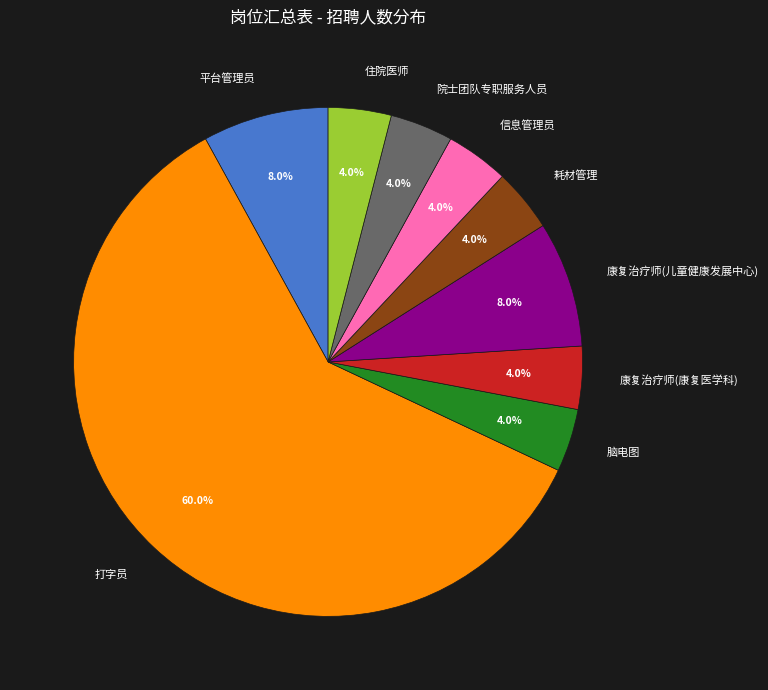

To the nearest percent, what is the combined percentage of 耗材管理 and 脑电图?

8%